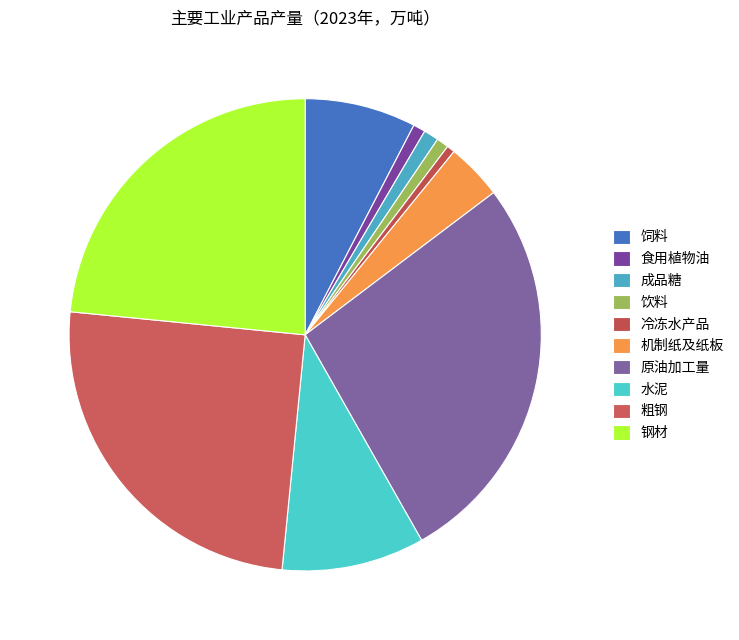

Do 成品糖 and 粗钢 together represent more than half of the pie?

No